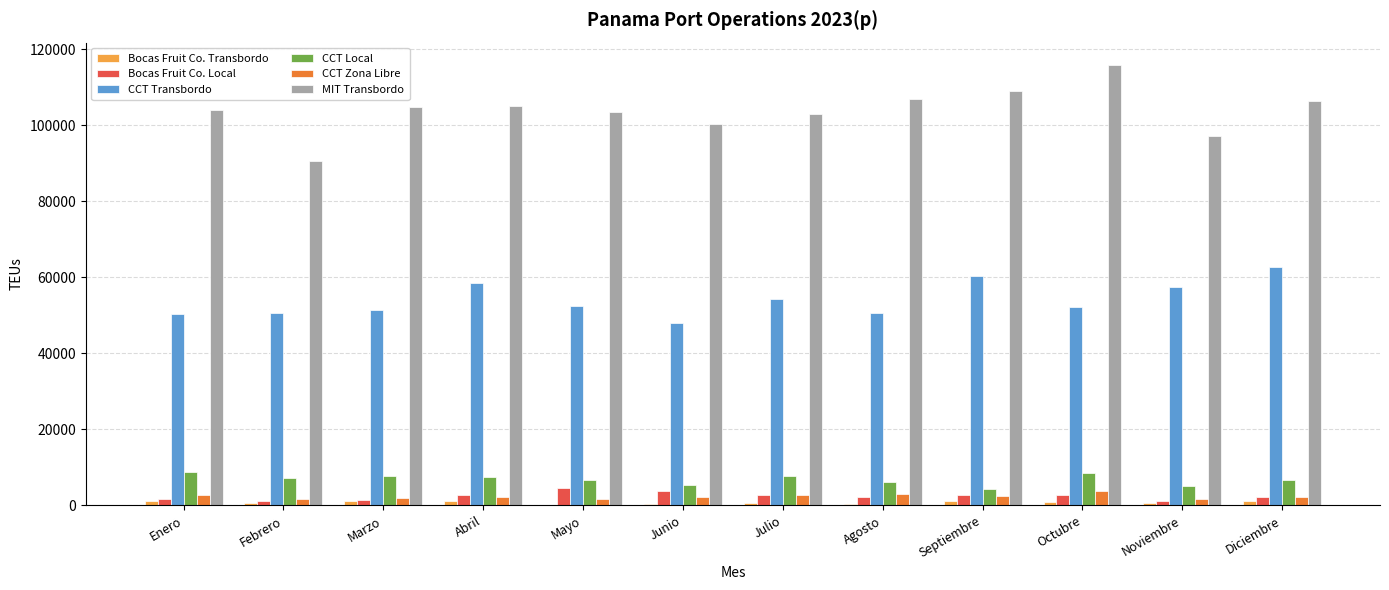

True or false: CCT Transbordo has a value of 60236 at Septiembre.

True